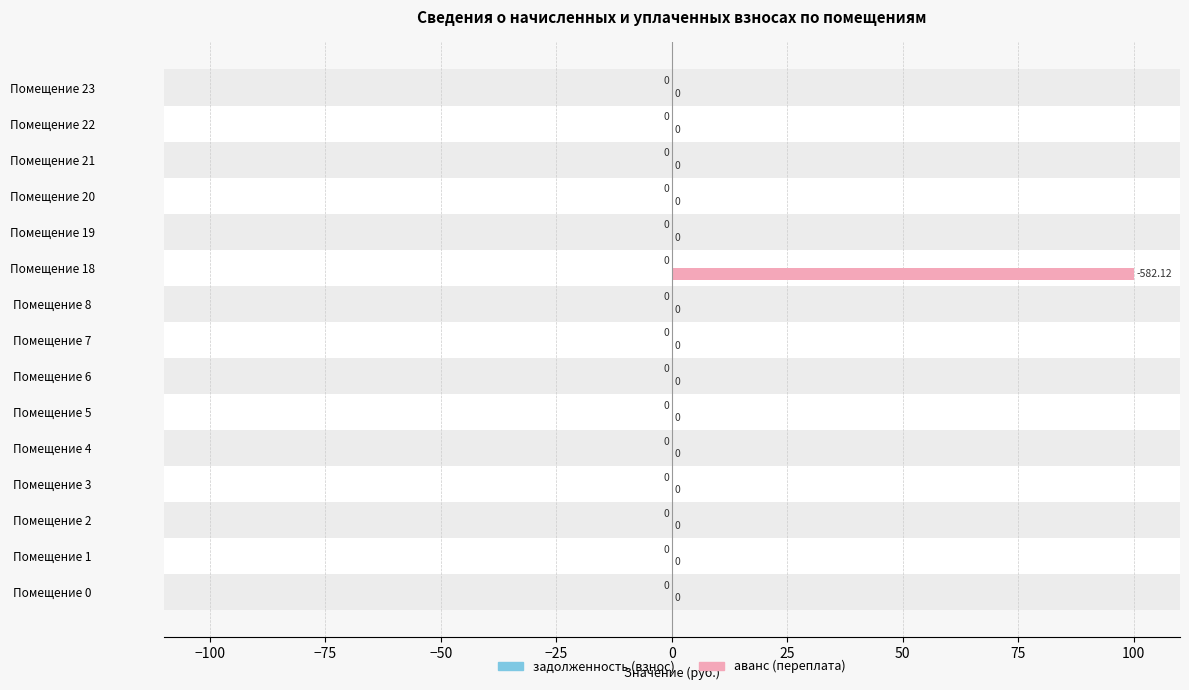

Between Помещение 18 and Помещение 21, which is larger?

Помещение 18